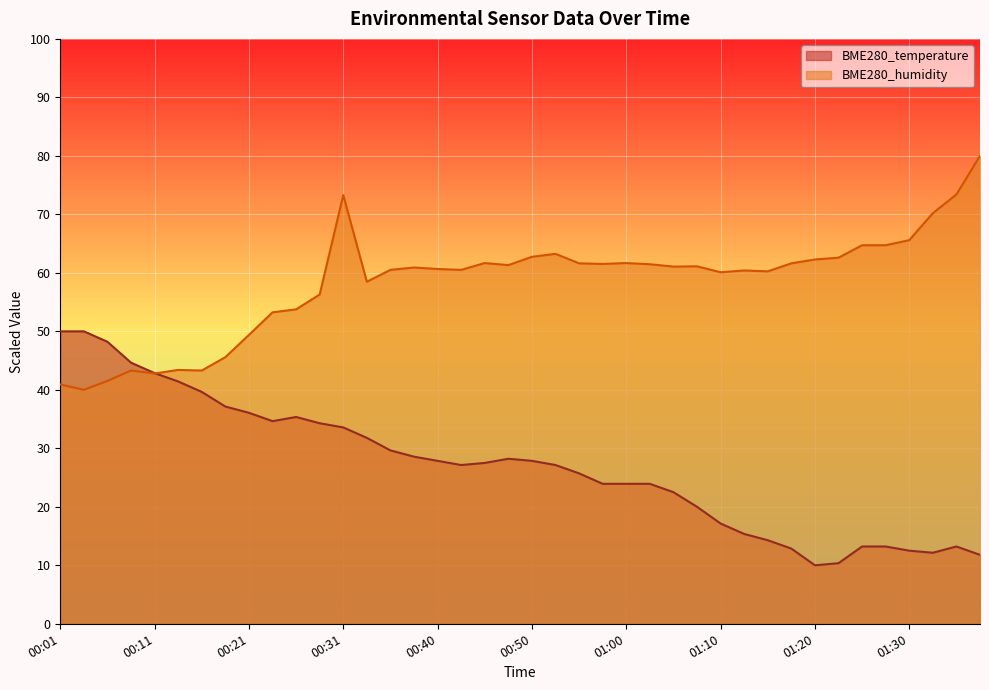

Reading left to right, transcribe all the data shown in this chart.

BME280_temperature: 50.0	50.0	48.2	44.6	42.9	41.4	39.6	37.1	36.1	34.6	35.4	34.3	33.6	31.8	29.6	28.6	27.9	27.1	27.5	28.2	27.9	27.1	25.7	23.9	23.9	23.9	22.5	20.0	17.1	15.4	14.3	12.9	10.0	10.4	13.2	13.2	12.5	12.1	13.2	11.8
BME280_humidity: 40.9	40.0	41.5	43.3	42.8	43.4	43.3	45.6	49.4	53.2	53.8	56.3	73.3	58.5	60.5	60.9	60.7	60.5	61.7	61.3	62.7	63.2	61.6	61.5	61.7	61.5	61.1	61.1	60.1	60.4	60.3	61.6	62.3	62.6	64.7	64.7	65.6	70.2	73.4	80.0